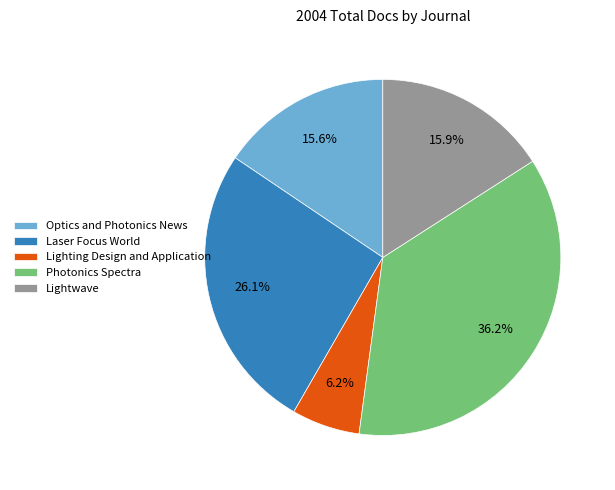

To the nearest percent, what is the difference between the largest and smallest slice percentages?

30%